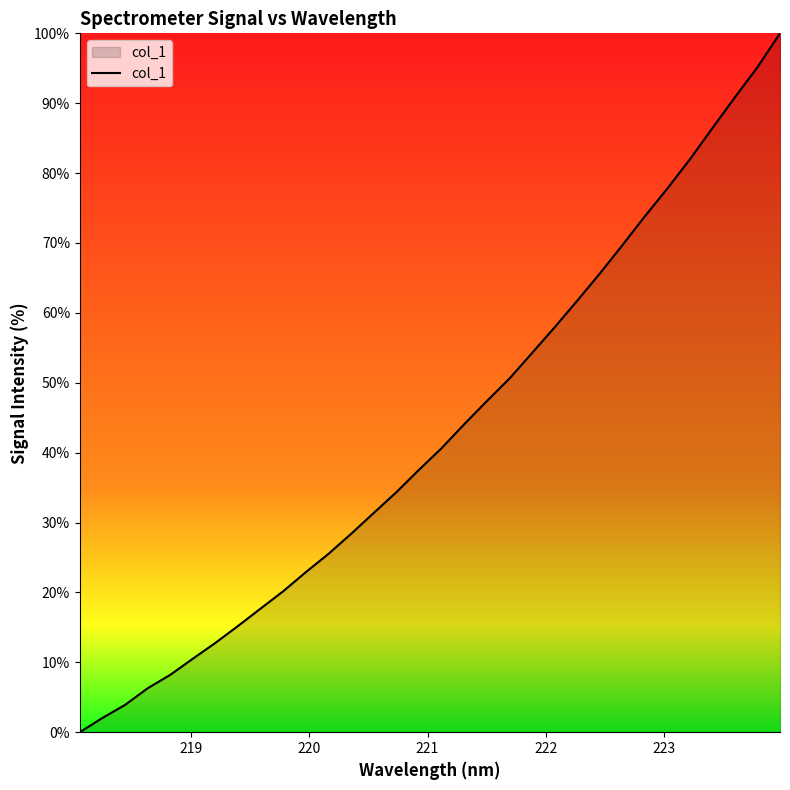

What is the greatest value displayed?

100.0